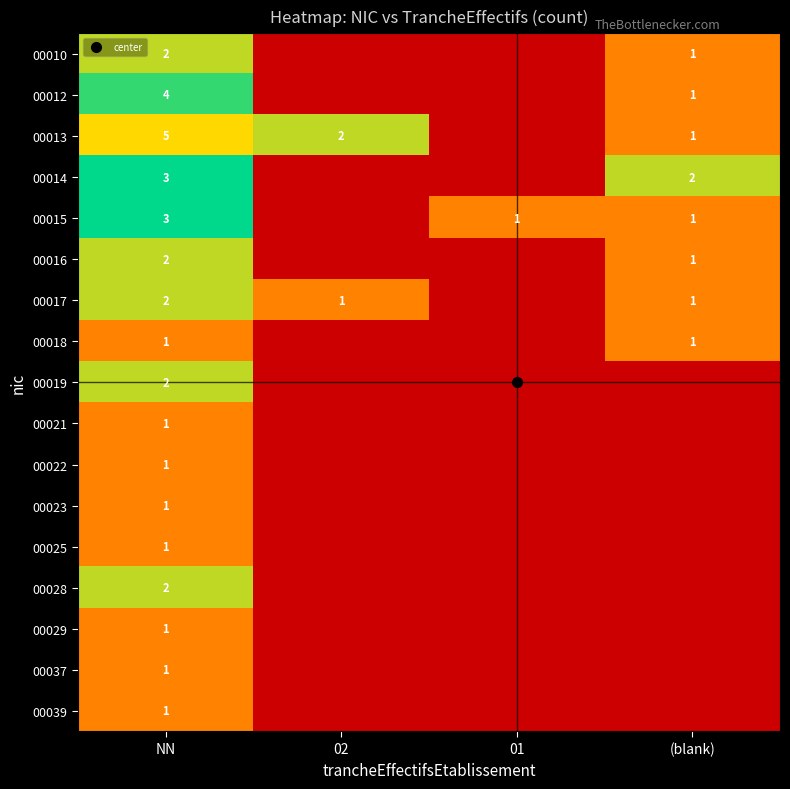

Which series changed the most between 01 and (blank)?

00014